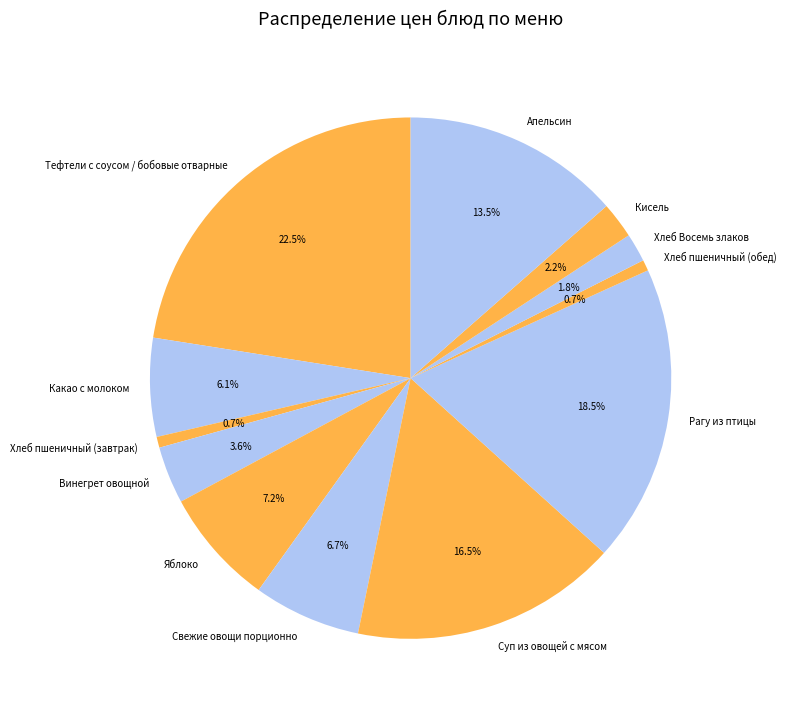

Is the sum of Кисель and Хлеб Восемь злаков greater than half?

No